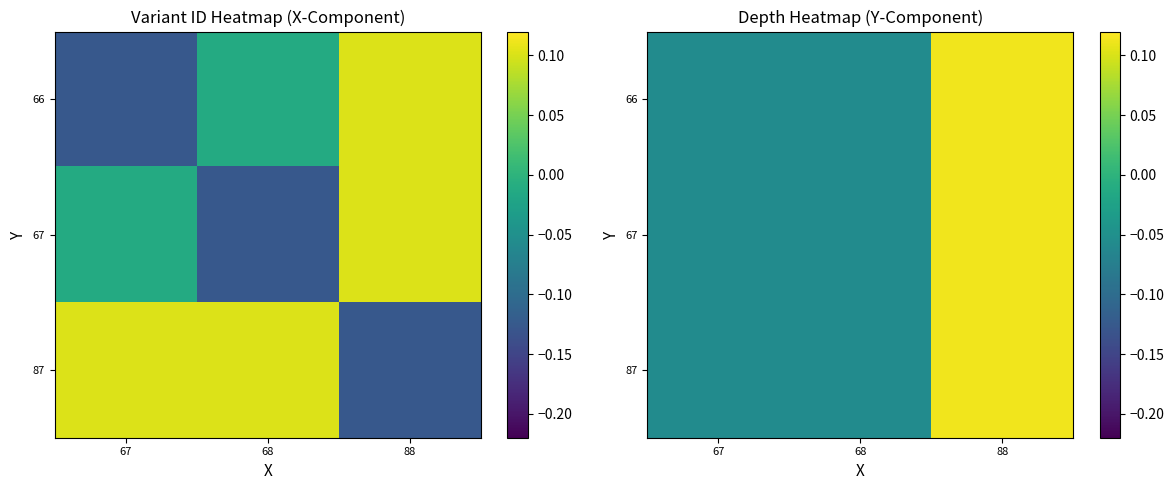

Is the value of 87 at 68 greater than the value of 67 at 68?

No